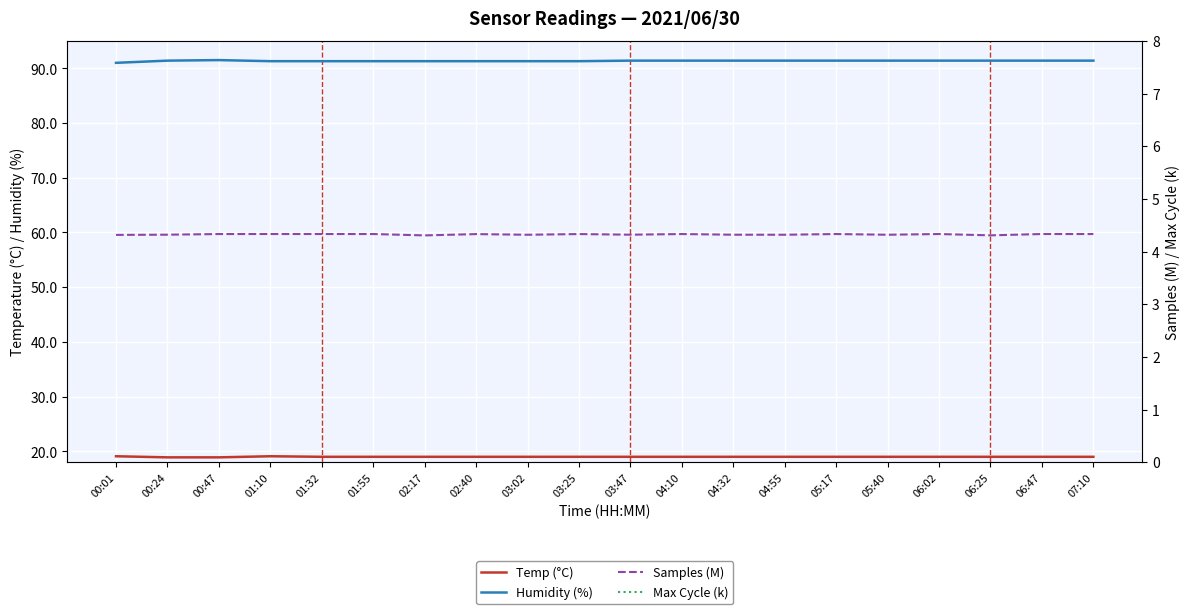

What is the difference between the maximum and minimum values in the Temp (°C) series?

0.2